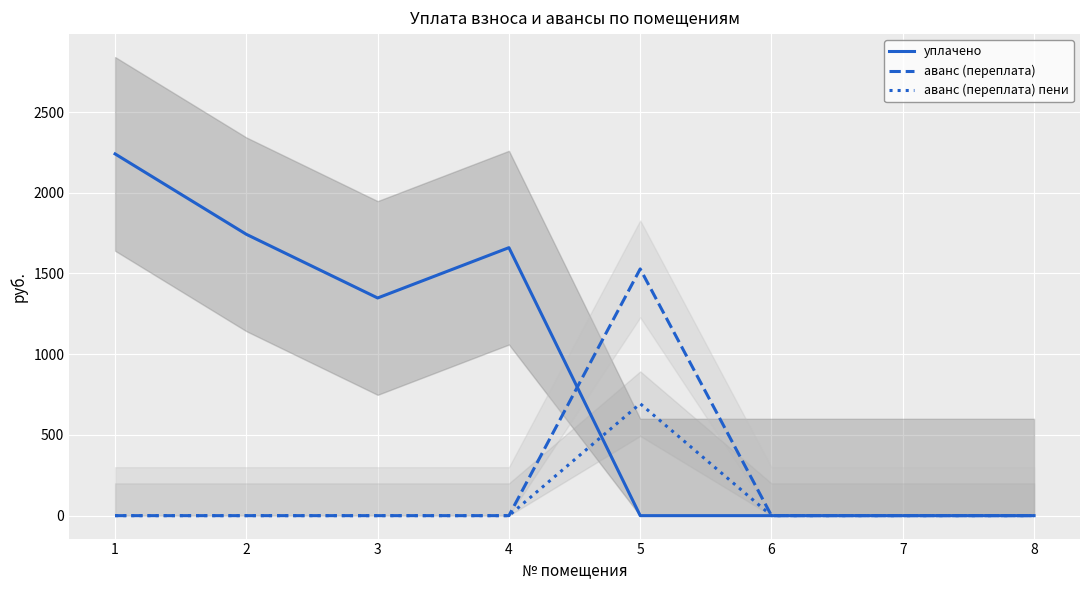

How many lines are shown in the chart?

3